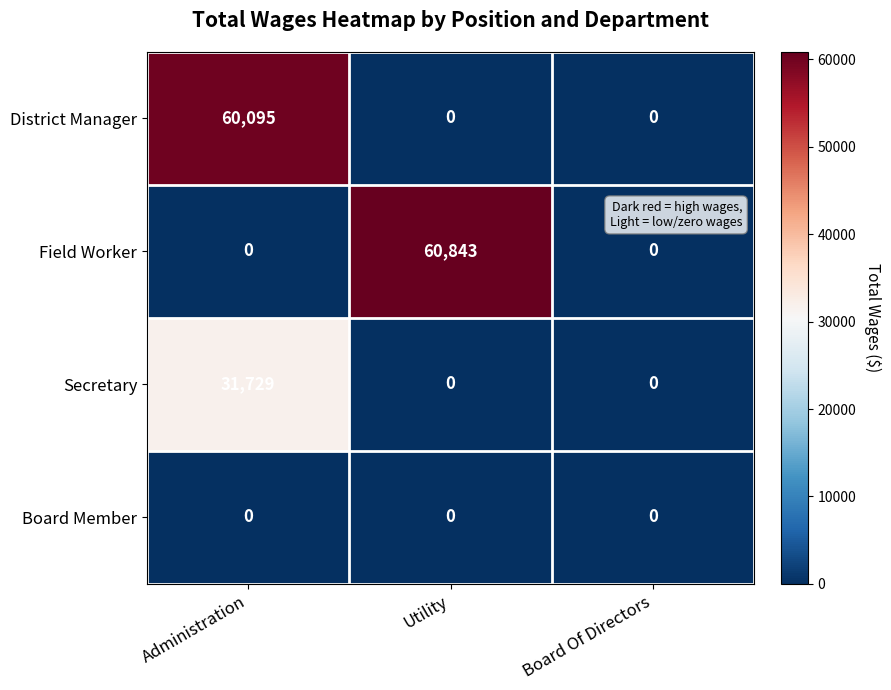

The District Manager series shows -34739 at Utility. True or false?

False